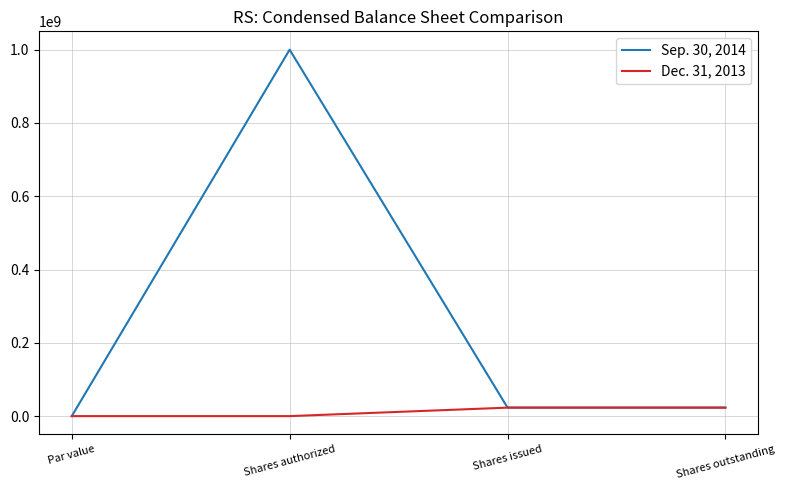

How many lines are shown in the chart?

2